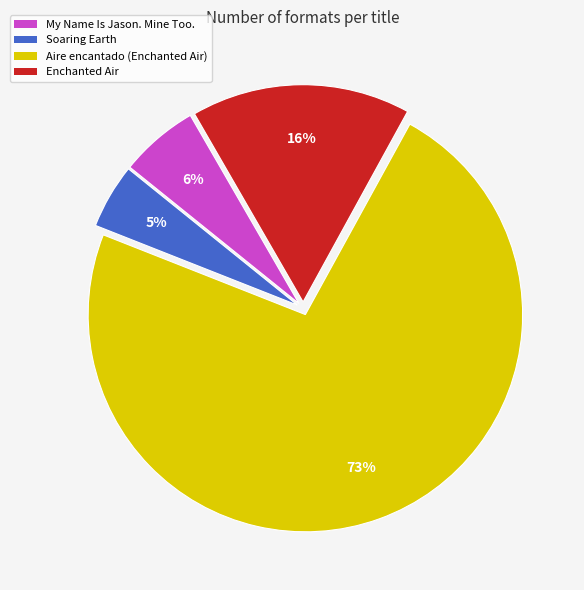

Do Enchanted Air and Soaring Earth together represent more than half of the pie?

No